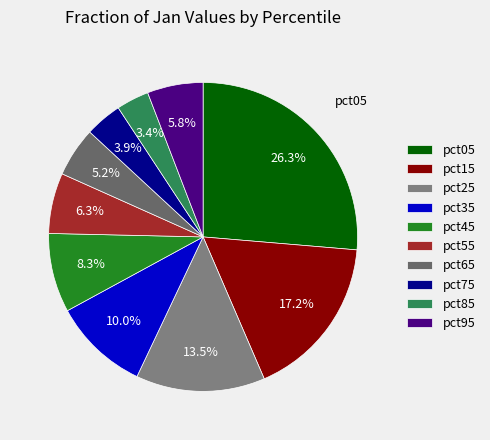

What percentage is the pct45 slice, to the nearest percent?

8%